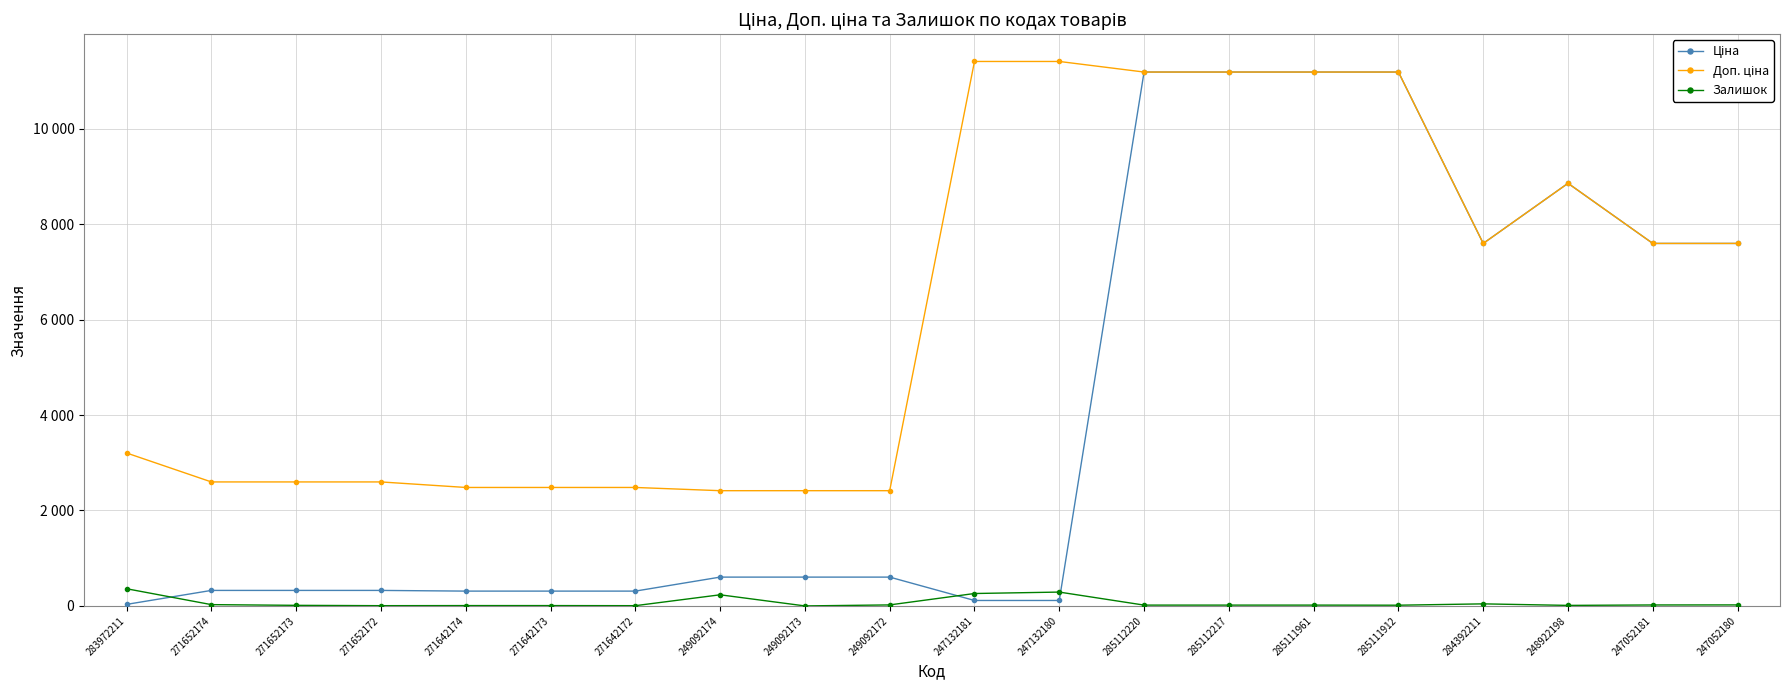

True or false: Залишок and Ціна intersect in this chart.

True